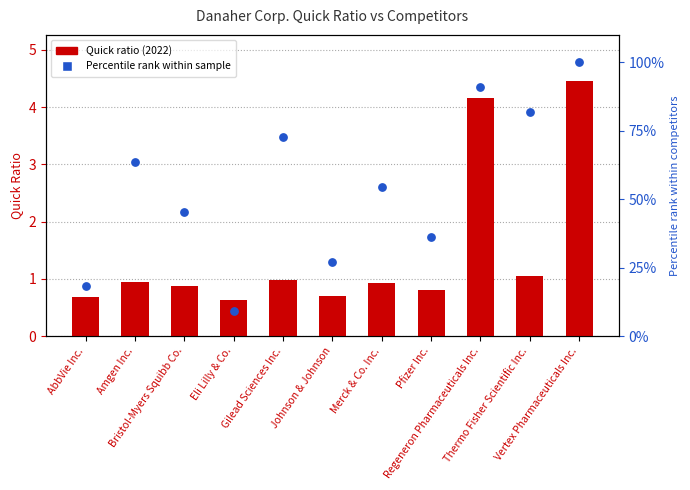

Is the value of Percentile rank within competitors at Johnson & Johnson greater than the value of Quick ratio (2022) at Merck & Co. Inc.?

Yes